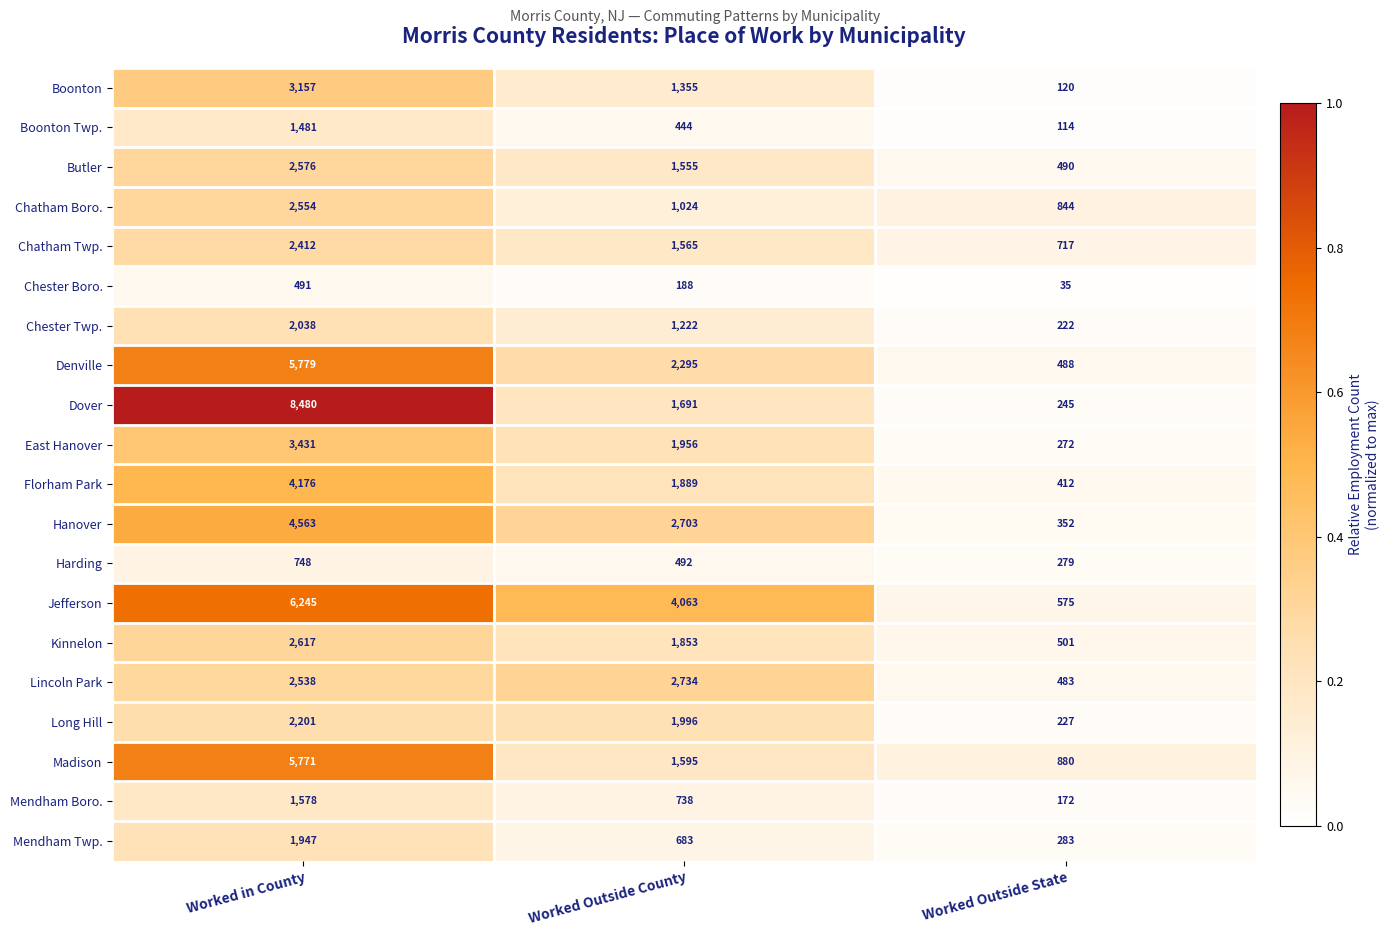

List the series in order of their peak value, highest first.

Dover, Jefferson, Denville, Madison, Hanover, Florham Park, East Hanover, Boonton, Lincoln Park, Kinnelon, Butler, Chatham Boro., Chatham Twp., Long Hill, Chester Twp., Mendham Twp., Mendham Boro., Boonton Twp., Harding, Chester Boro.